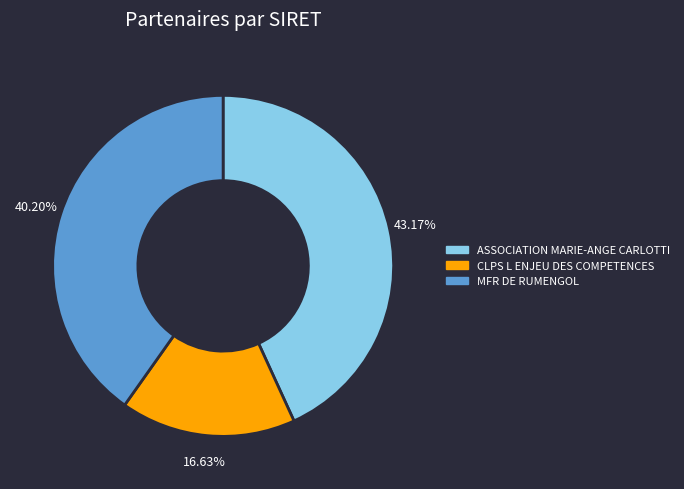

What is the total percentage of CLPS L ENJEU DES COMPETENCES and ASSOCIATION MARIE-ANGE CARLOTTI?

59.8%